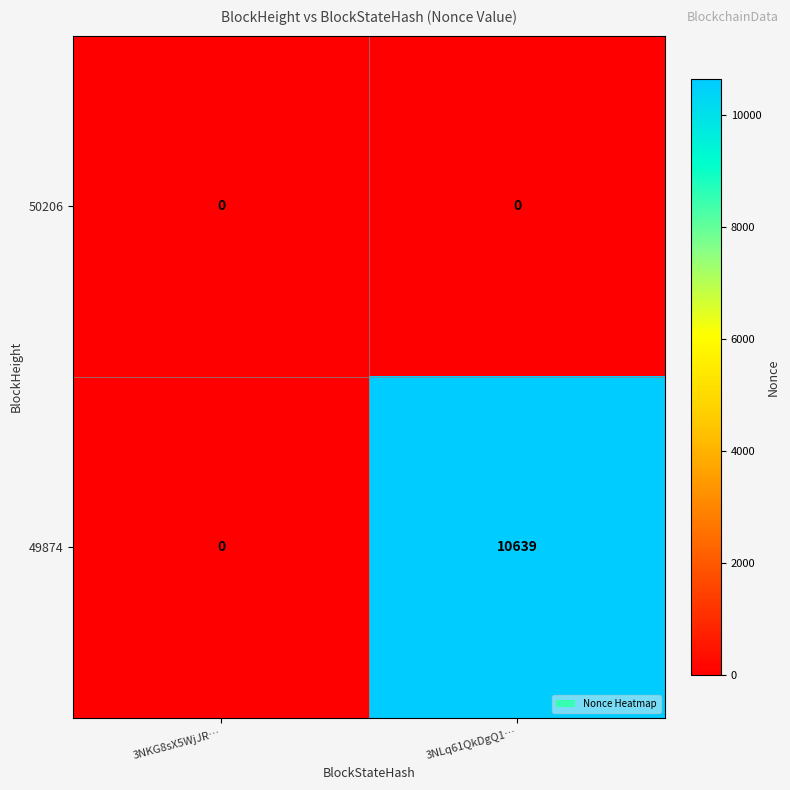

Reading left to right, extract all data points from this chart.

50206: 0	0
49874: 0	10639